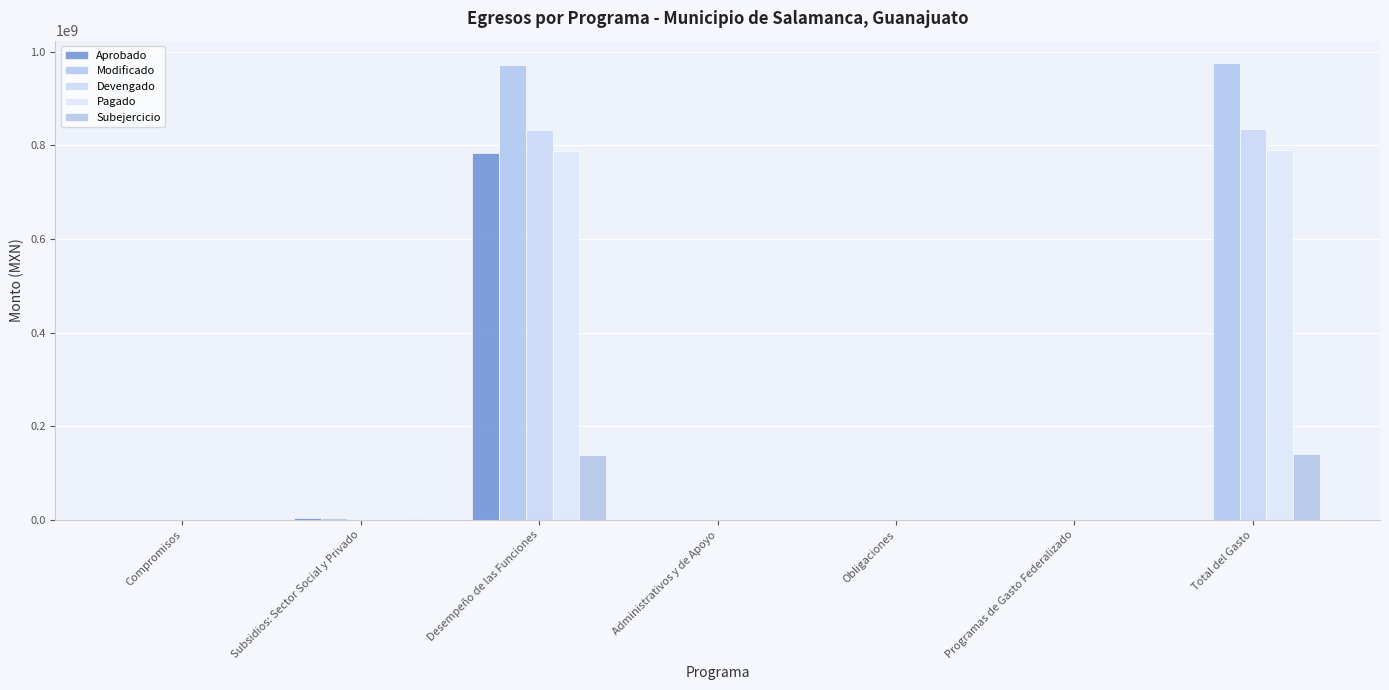

Count the number of categories in the chart.

7